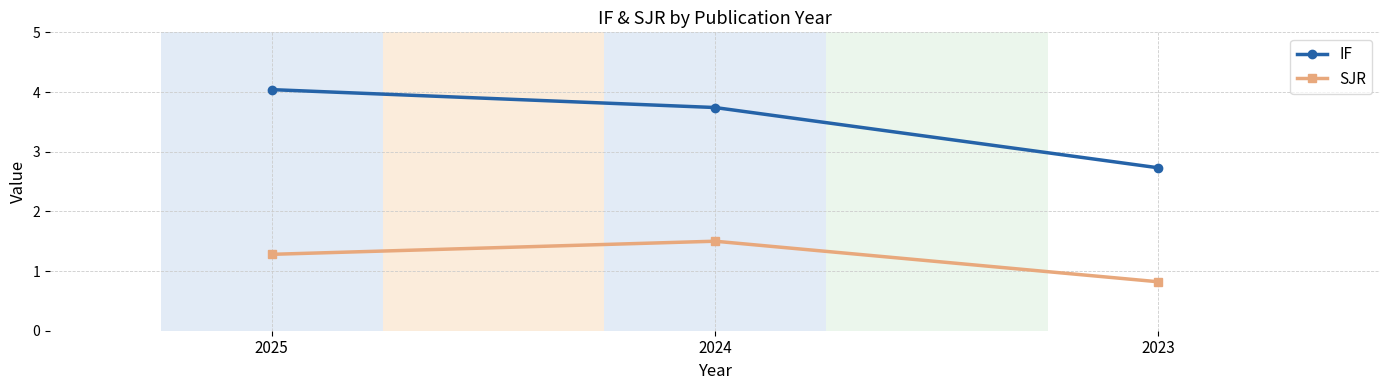

What is the average value of the IF series?

3.5